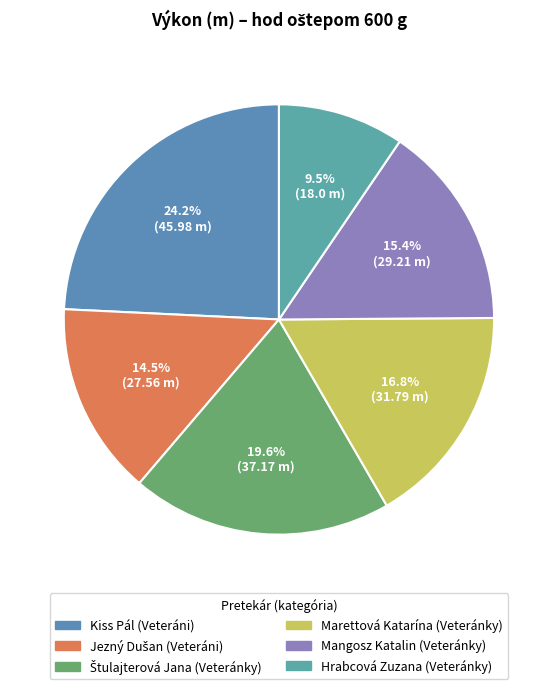

How much of the chart is everything except Kiss Pál (Veteráni)?

75.8%